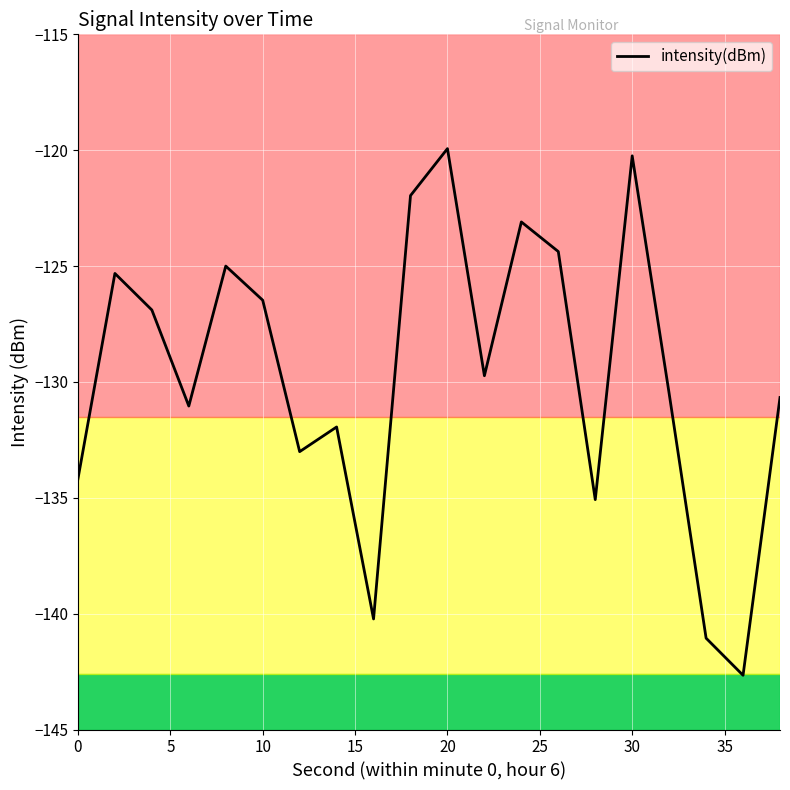

What is the maximum value shown in the chart?

-119.9